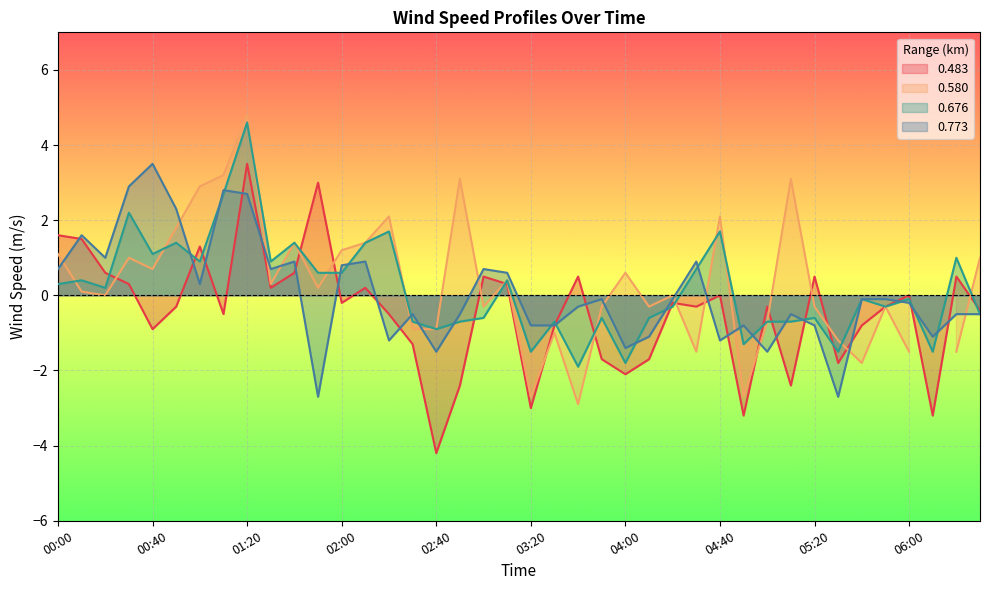

What is the value of the 0.676 point at the 6th from the left?

1.4